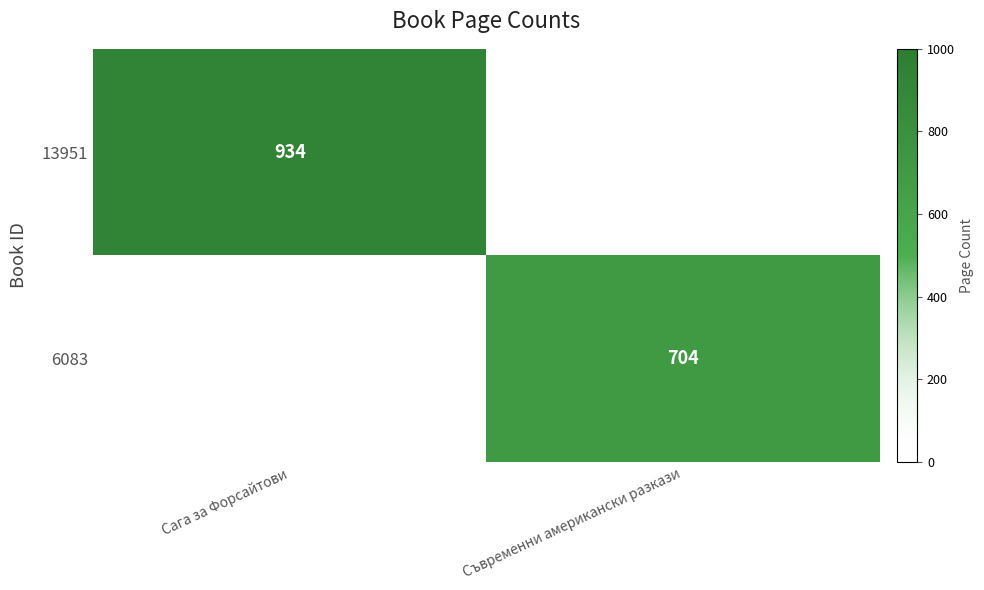

The value of 13951 at Сага за Форсайтови is 1669. True or false?

False